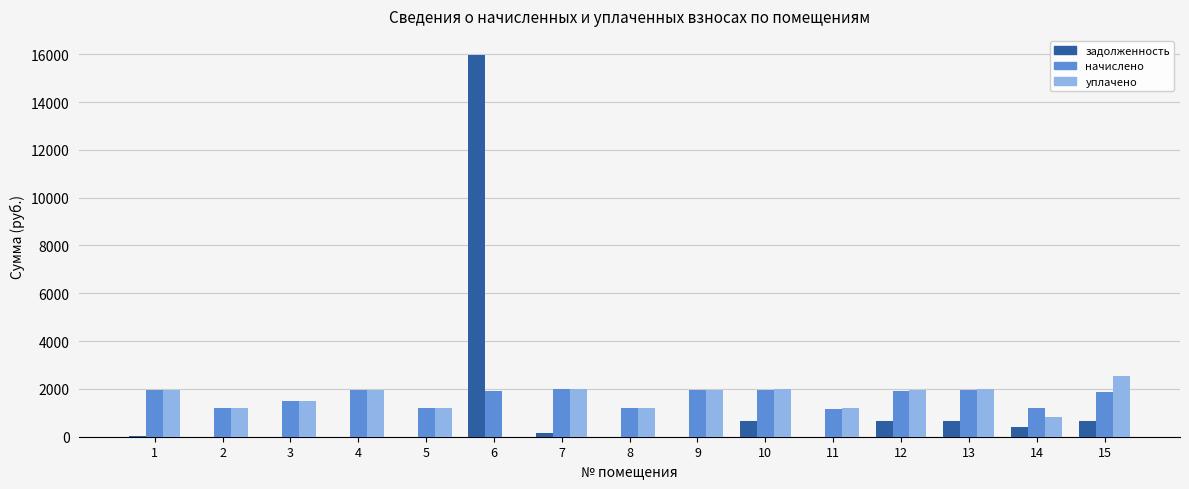

What is the sum of the начислено values at 12 and 5?

3141.3